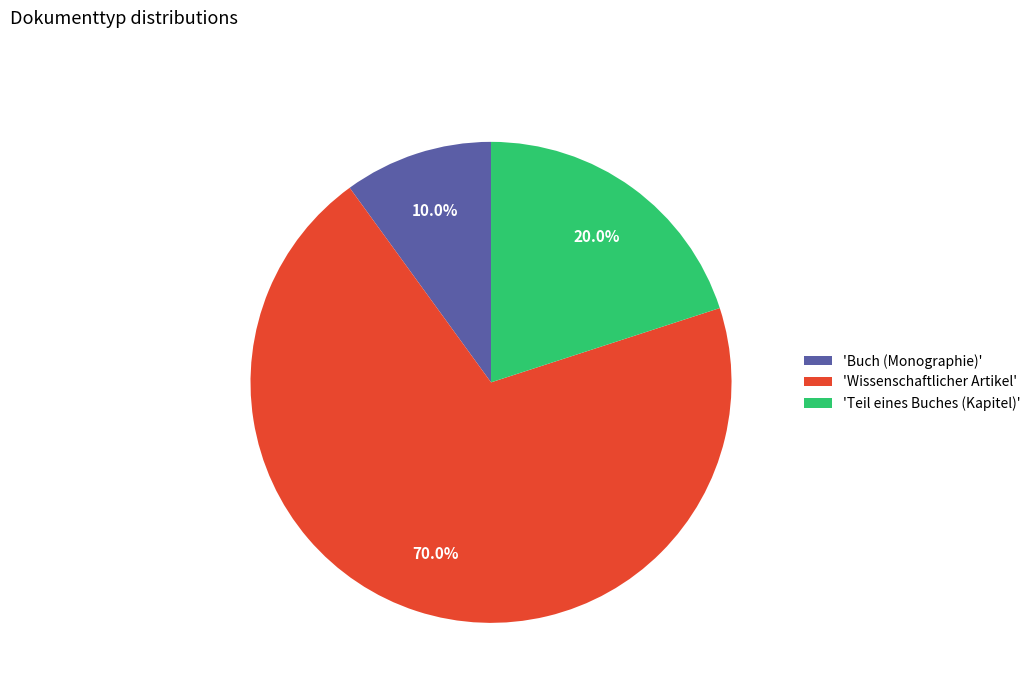

Rank the categories by value from lowest to highest.

'Buch (Monographie)', 'Teil eines Buches (Kapitel)', 'Wissenschaftlicher Artikel'